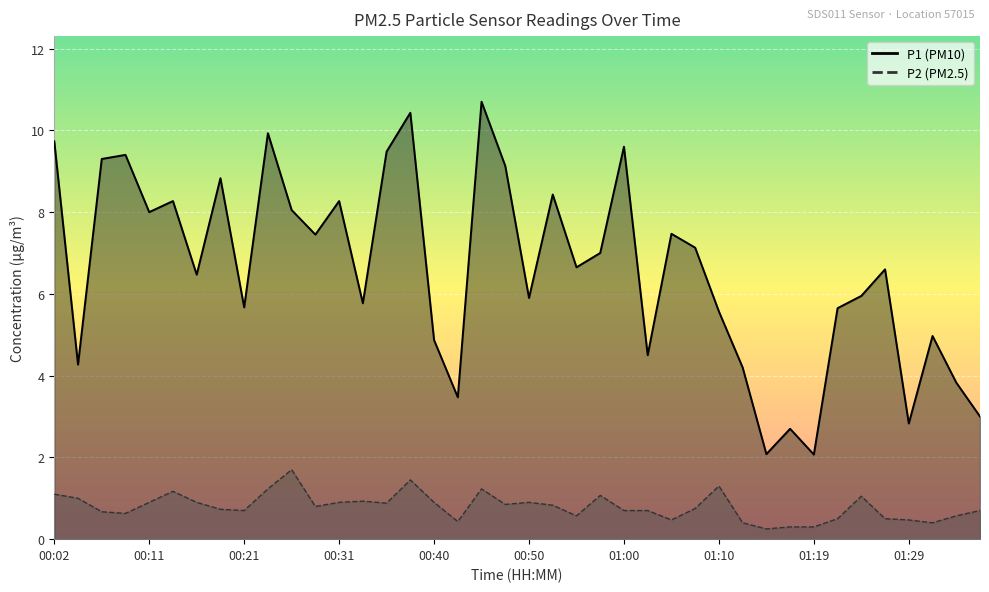

What is the difference between the P1 values at 01:00 and 00:28?

2.1